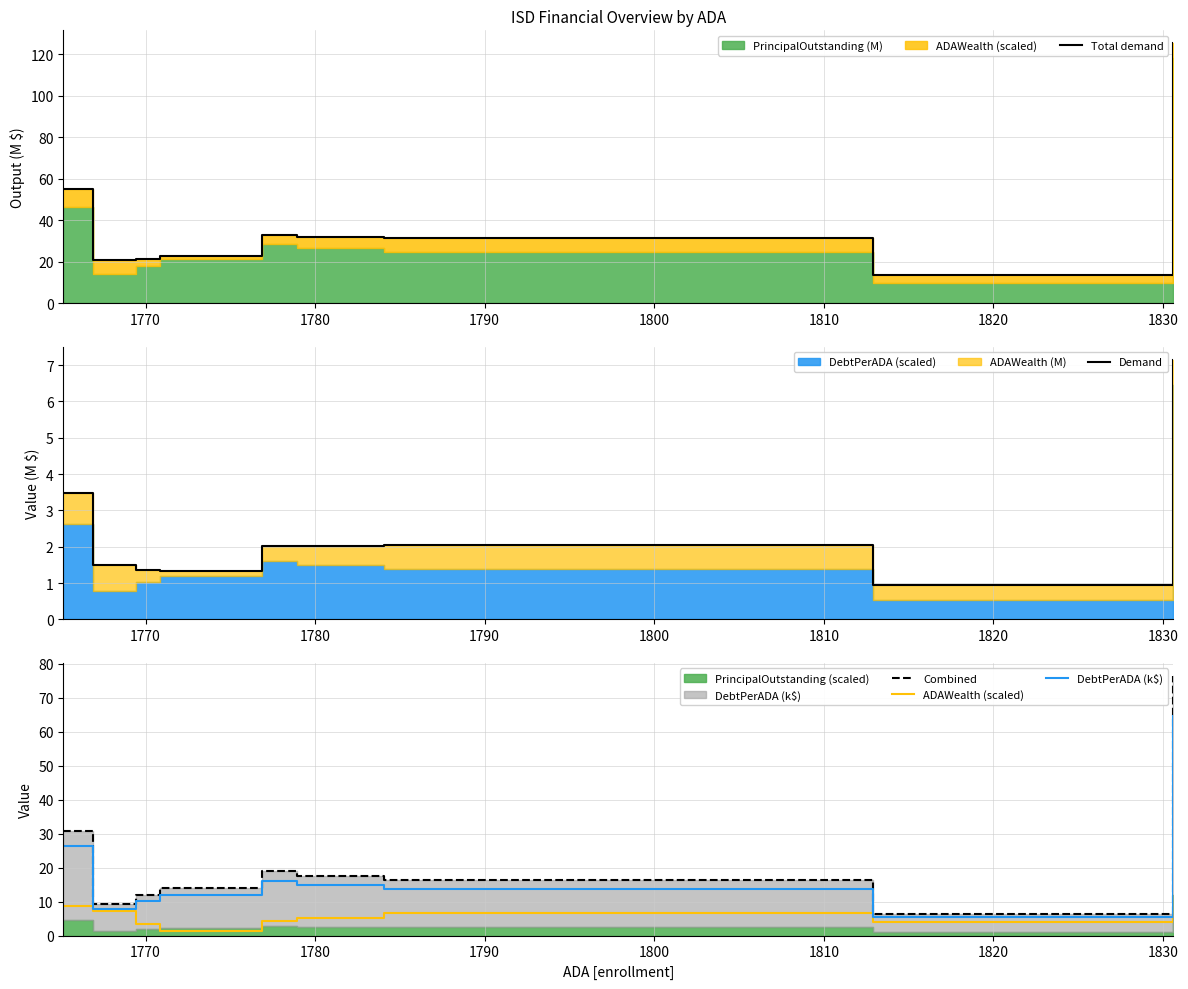

True or false: Total demand and ADAWealth (scaled) cross at least once.

False